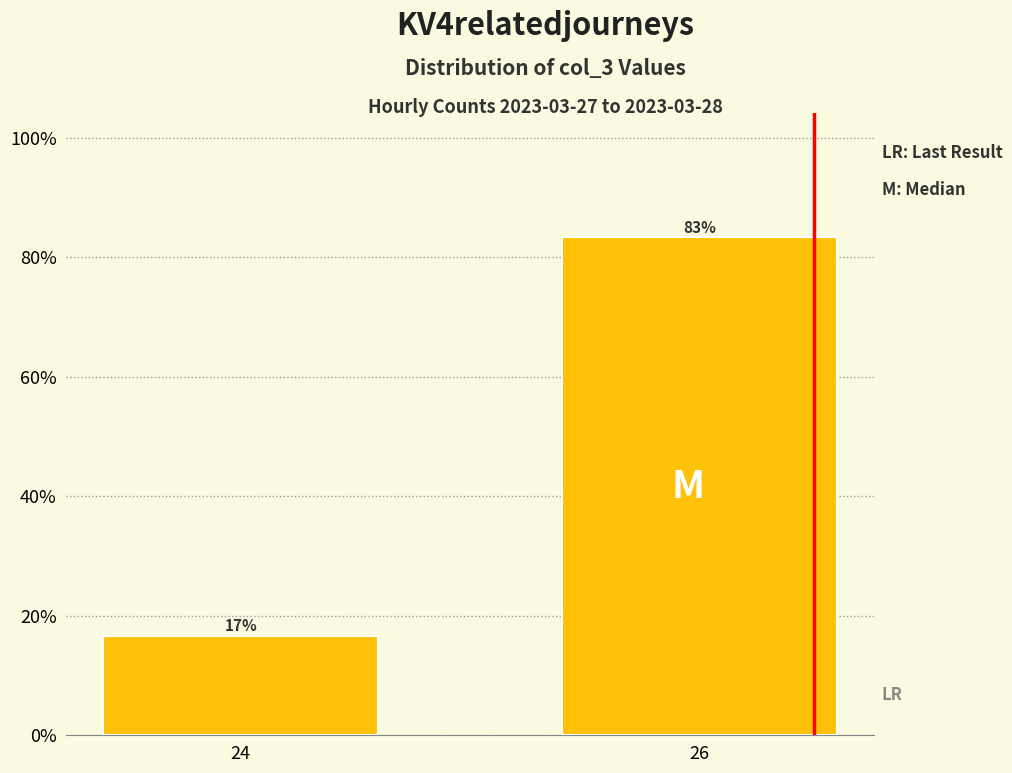

The value at 24 is 16.7. True or false?

True